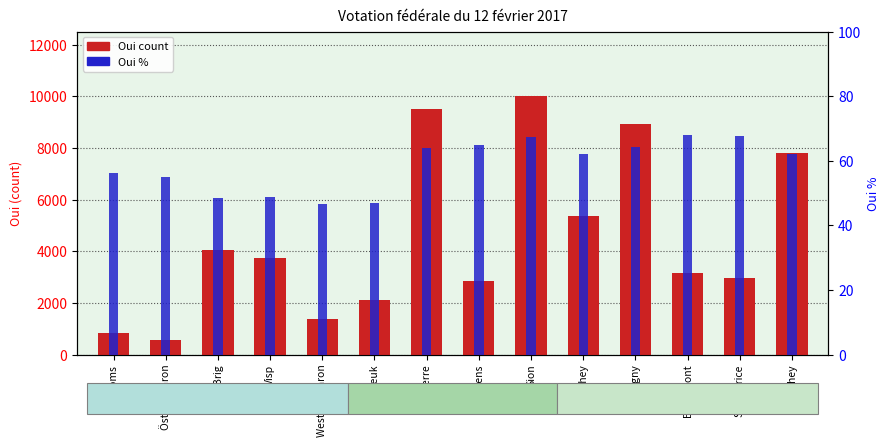

Are the bars grouped side by side (vs. stacked)?

Yes